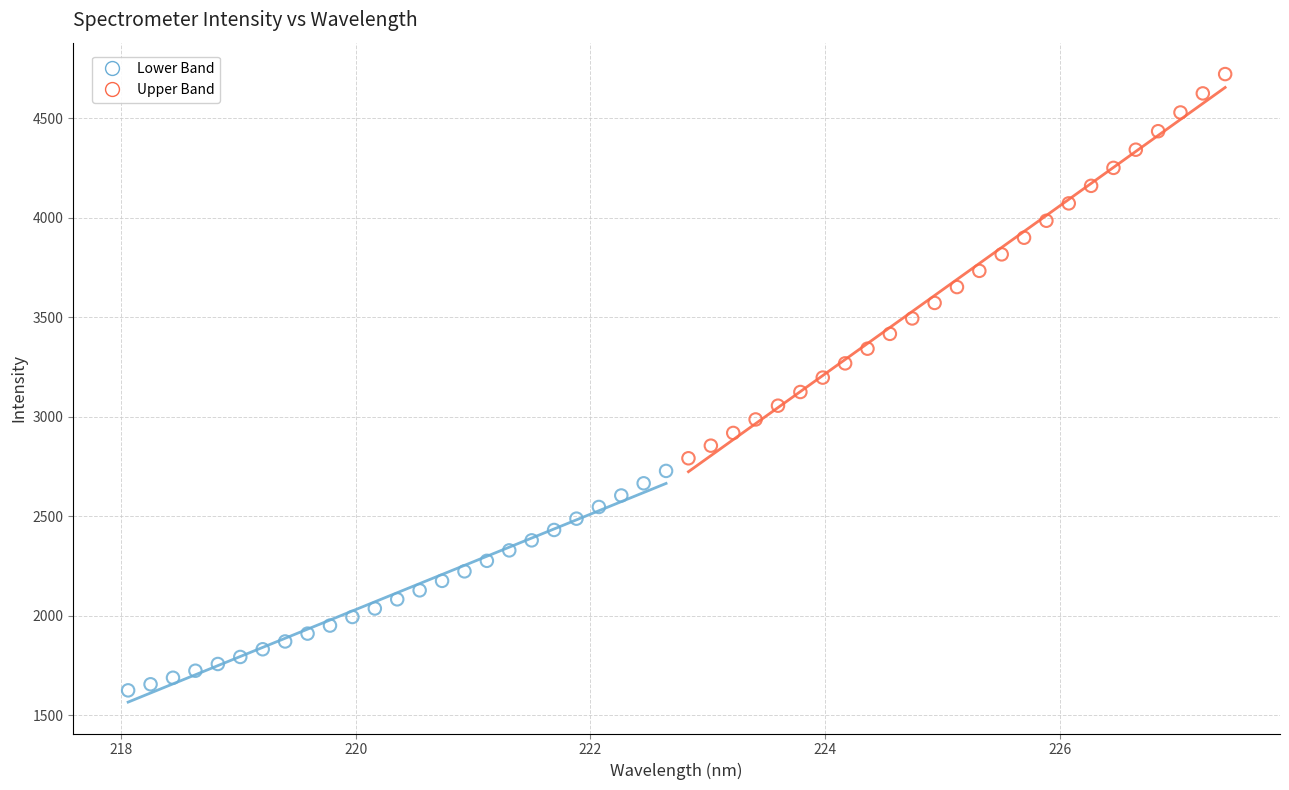

Which series contains the highest Y value?

Upper Band